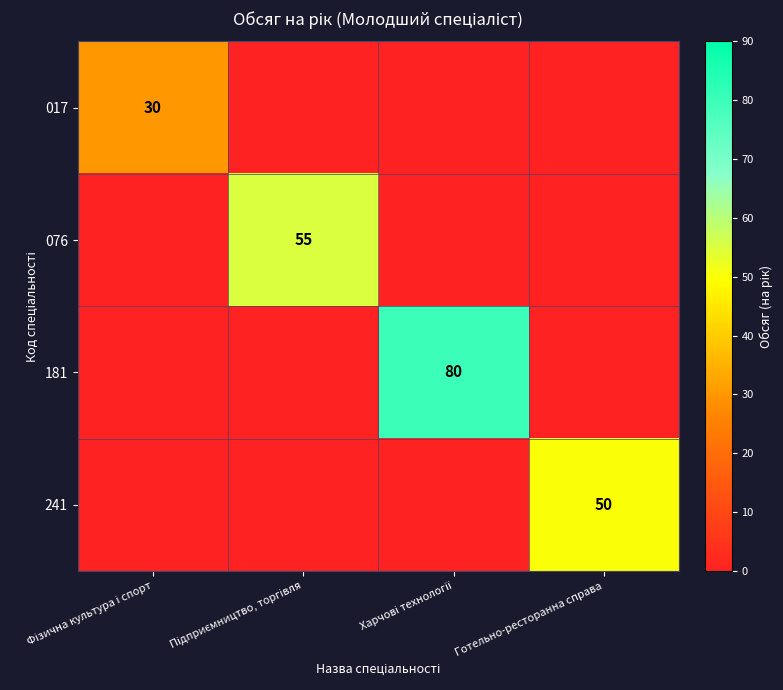

What is the total value across all series at Підприємництво, торгівля?

55